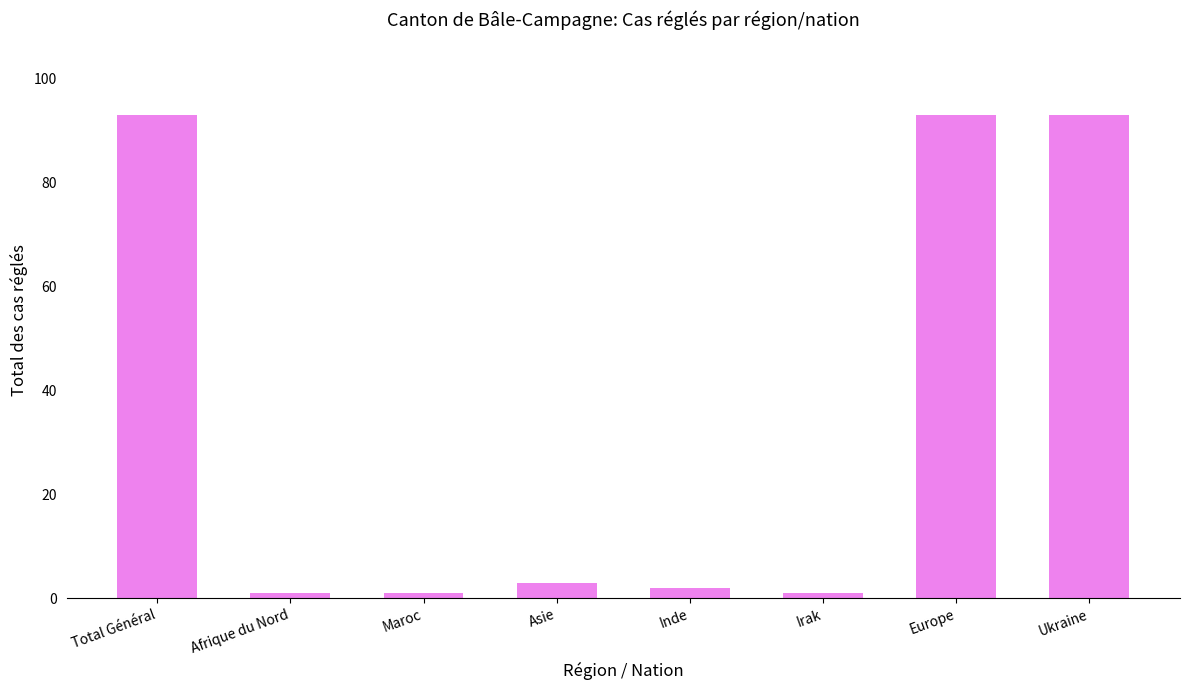

What is the difference between the maximum and minimum values?

92